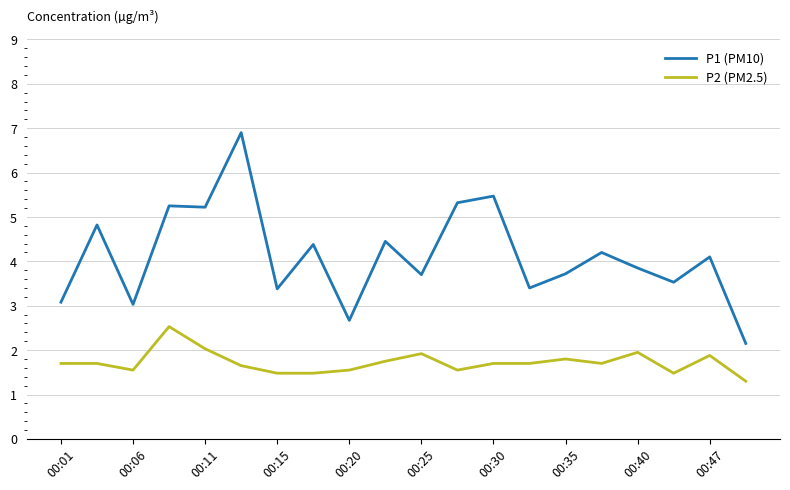

True or false: P1 (PM10) and P2 (PM2.5) cross at least once.

False